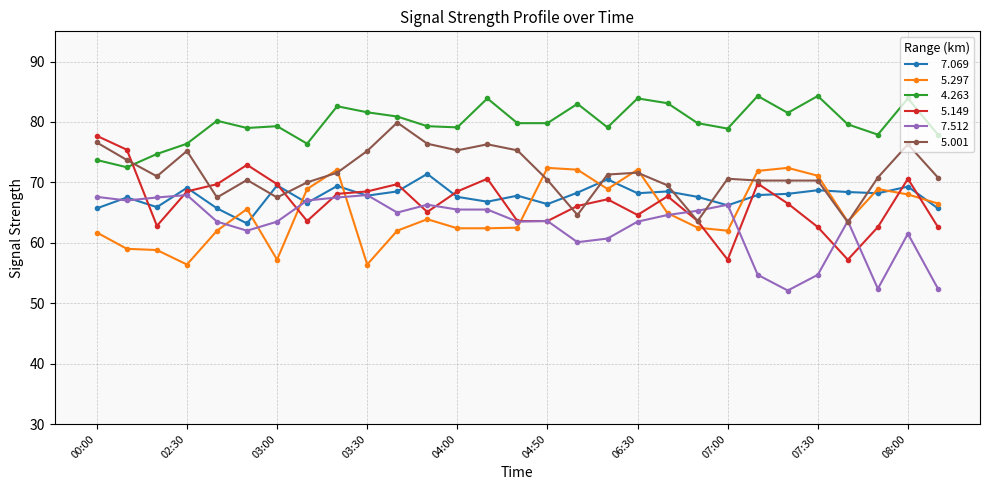

What is the minimum value shown in the chart?

52.1